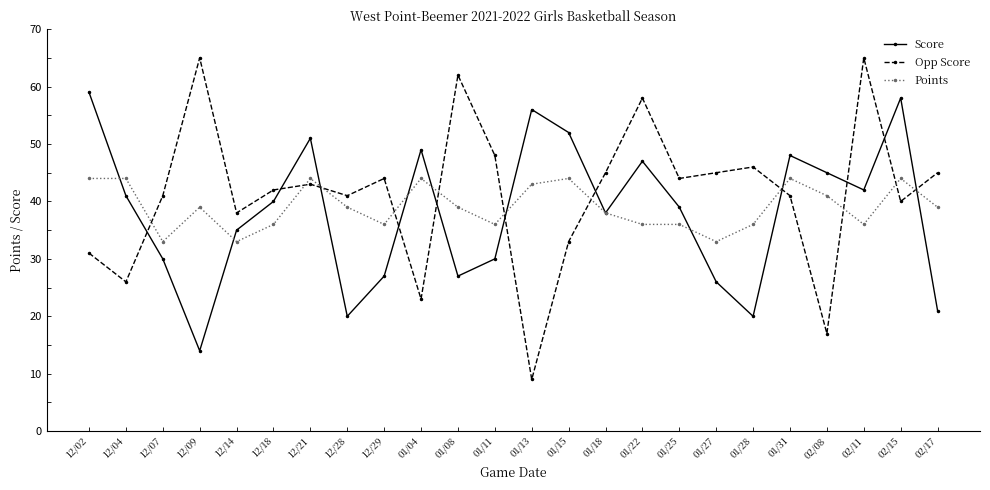

What is the value of the Points point at the 14th from the left?

44